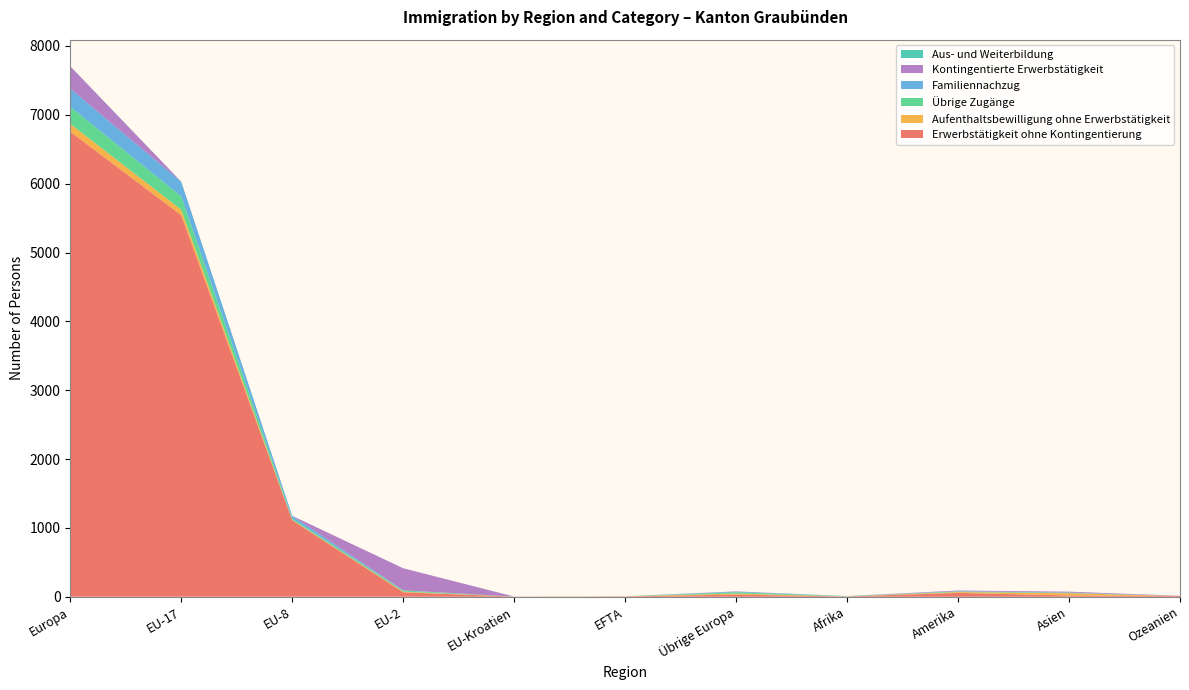

Reading right to left, list all the values displayed in this chart.

Erwerbstätigkeit ohne Kontingentierung: 11	19	56	4	31	4	2	65	1111	5542	6755
Aufenthaltsbewilligung ohne Erwerbstätigkeit: 0	32	12	1	15	3	0	9	6	80	113
Übrige Zugänge: 0	6	9	3	19	0	0	16	20	193	248
Familiennachzug: 0	4	4	2	9	0	0	4	38	213	264
Kontingentierte Erwerbstätigkeit: 3	13	10	0	4	0	0	320	0	0	324
Aus- und Weiterbildung: 0	0	0	0	0	0	1	0	0	1	2